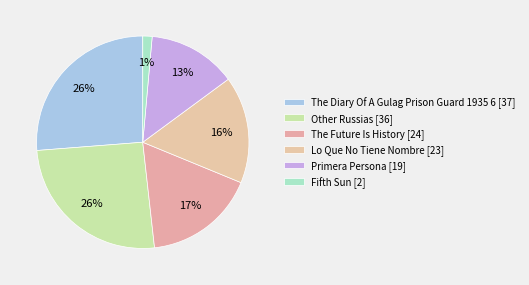

How many slices are in this pie chart?

6